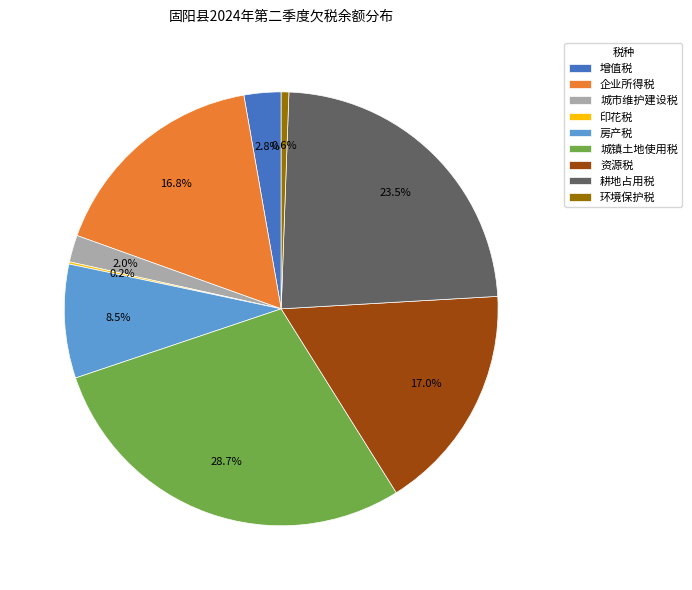

Which category has the biggest portion of the pie?

城镇土地使用税